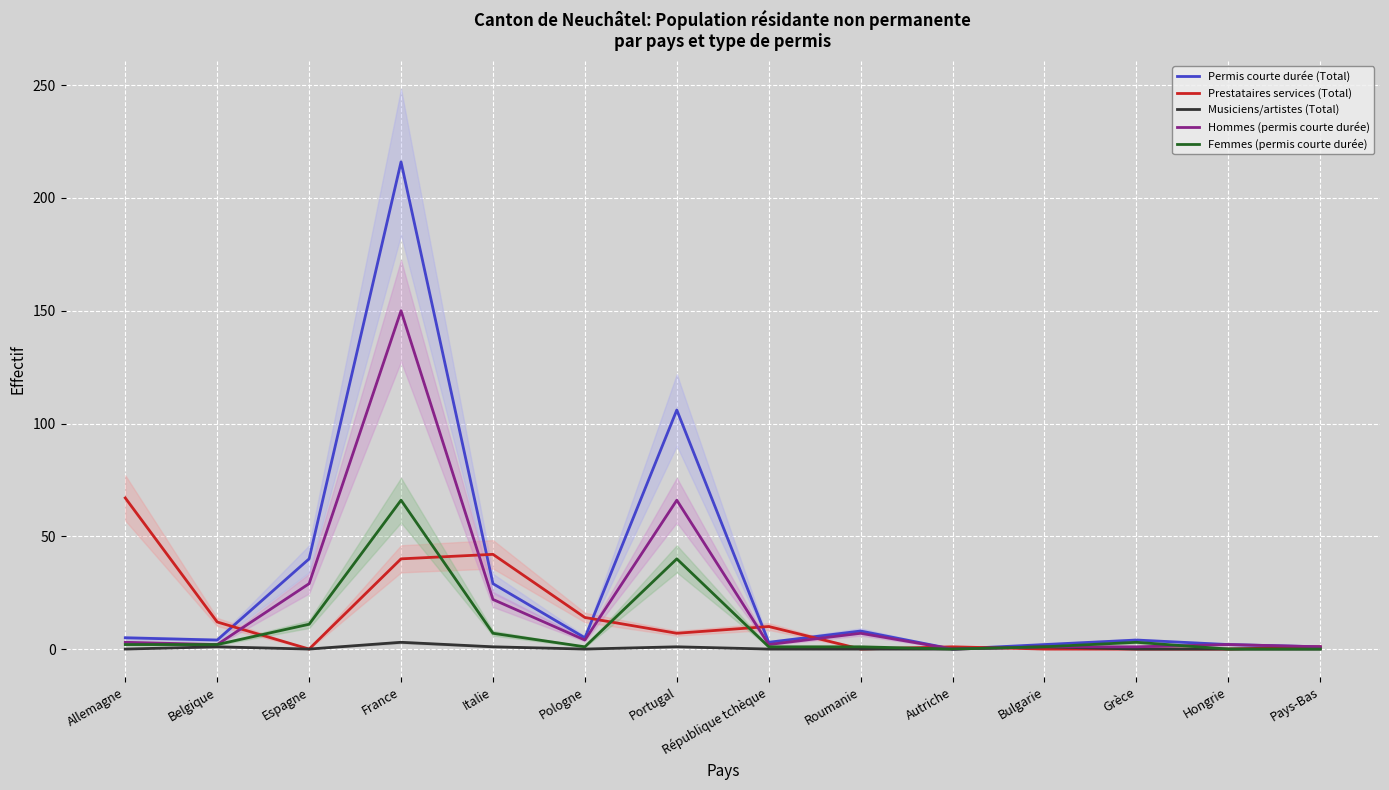

Count the number of categories in the chart.

14